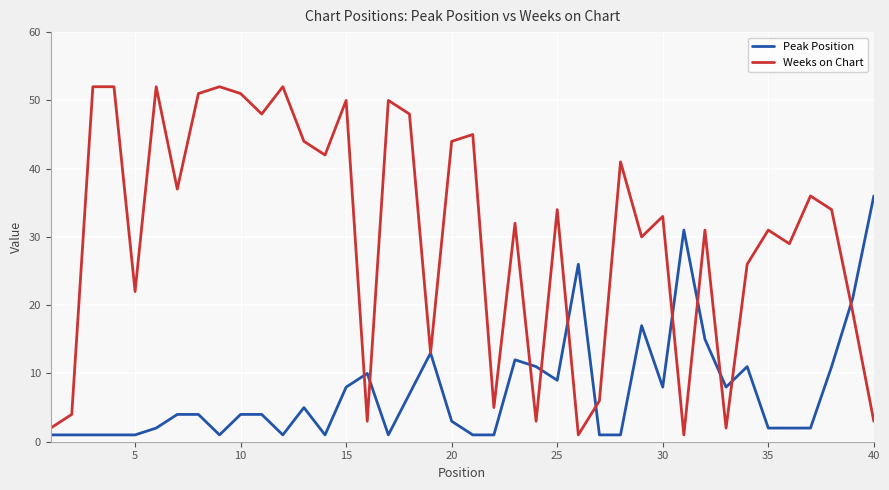

List the series in order of their overall mean, highest first.

Weeks on Chart, Peak Position